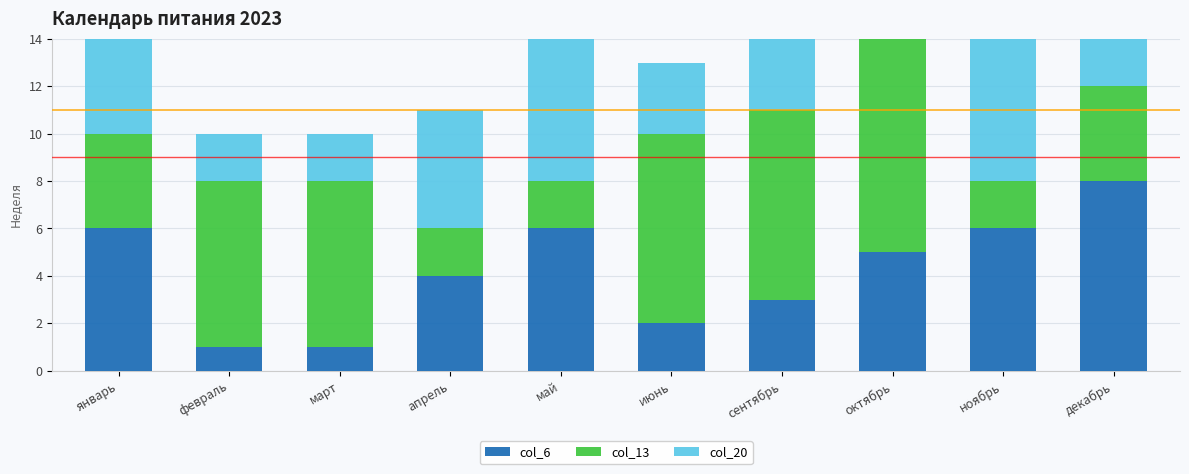

Does the chart contain any negative values?

No